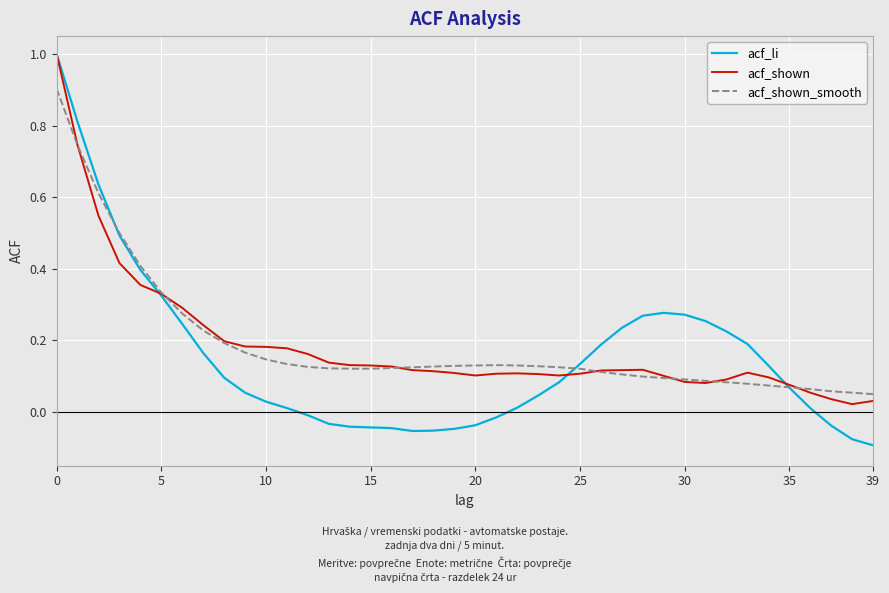

Which series has the largest range (max minus min)?

acf_li